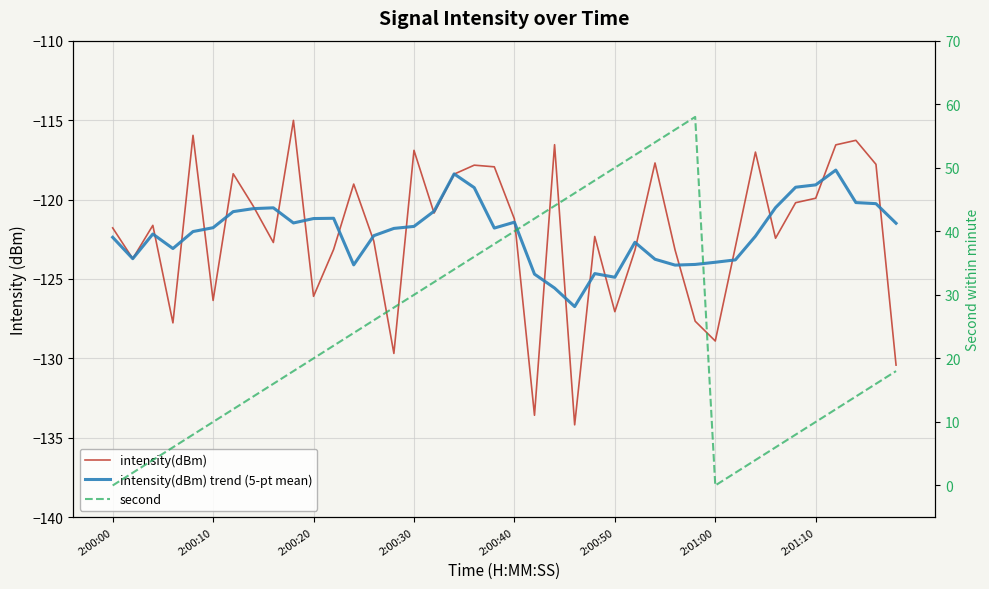

How many intersections are there between intensity(dBm) trend (5-pt mean) and intensity(dBm)?

23